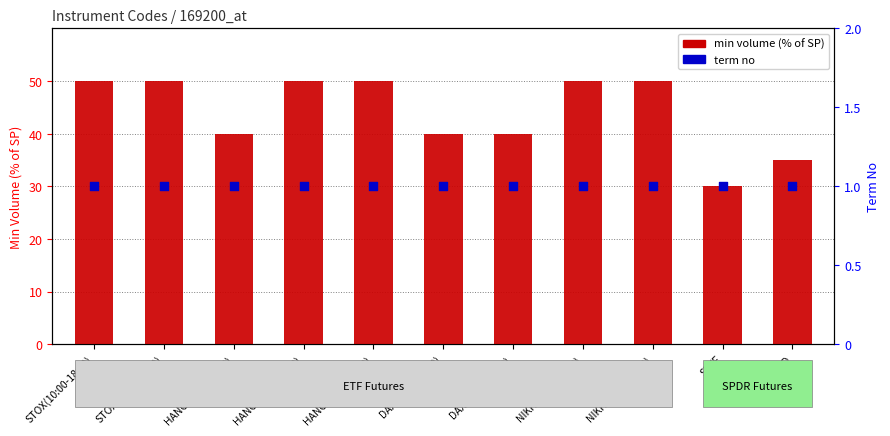

At how many categories does at least one series exceed 20?

11